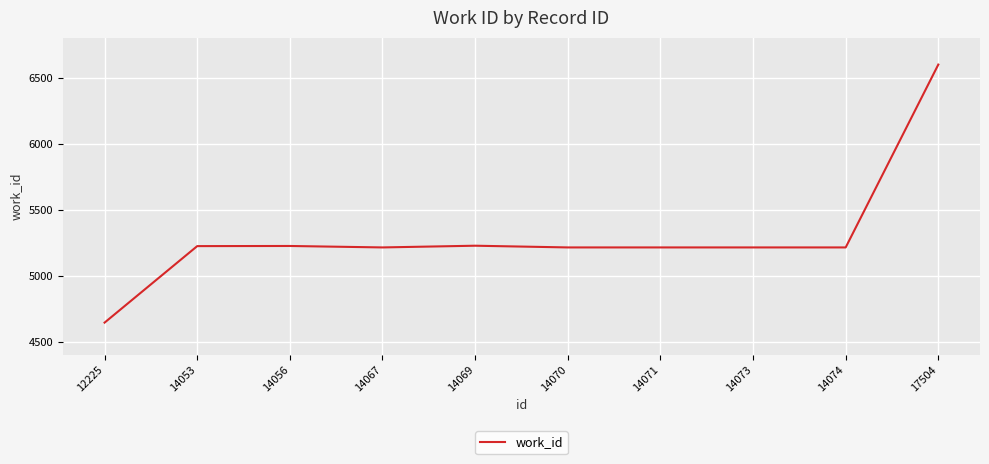

What is the approximate value at 14073?

5214